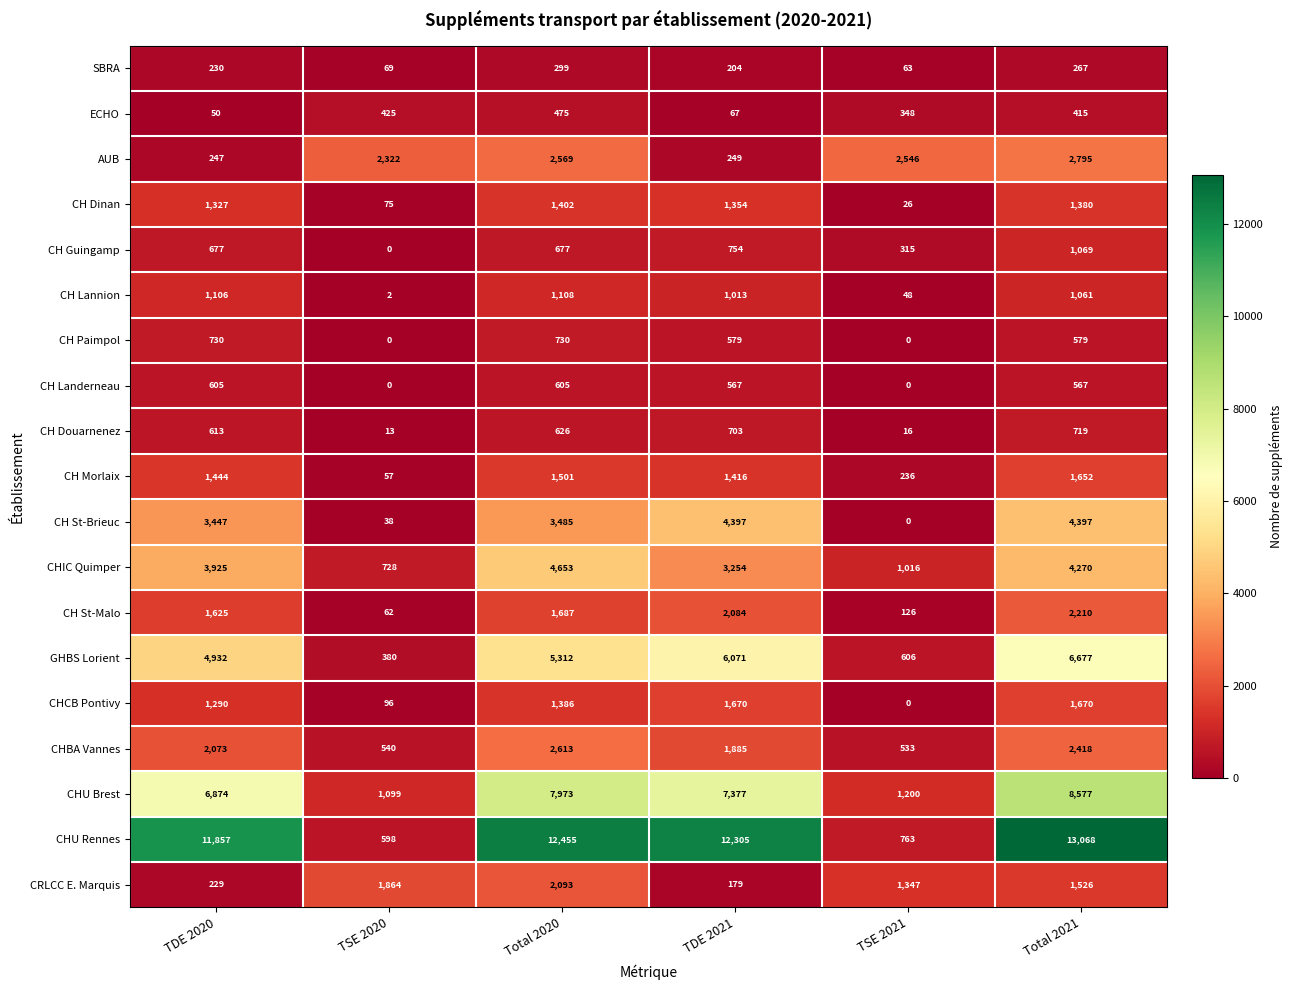

At which category is the sum across all series the highest?

Total 2021